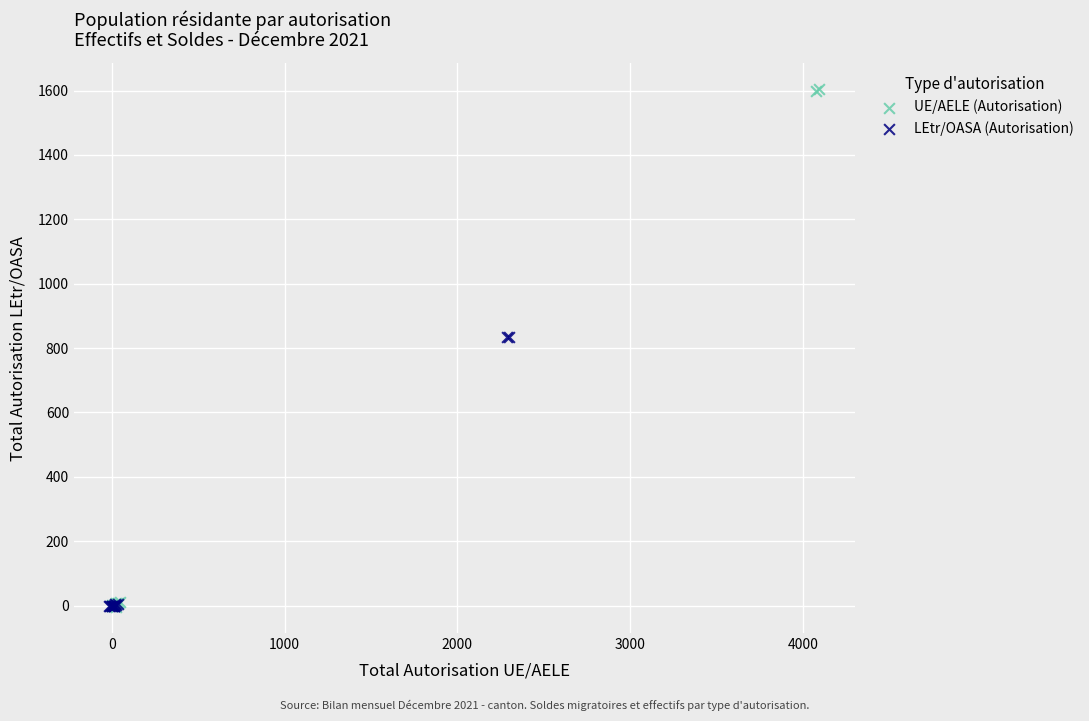

Which series has the widest spread of Y values?

UE/AELE (Autorisation)